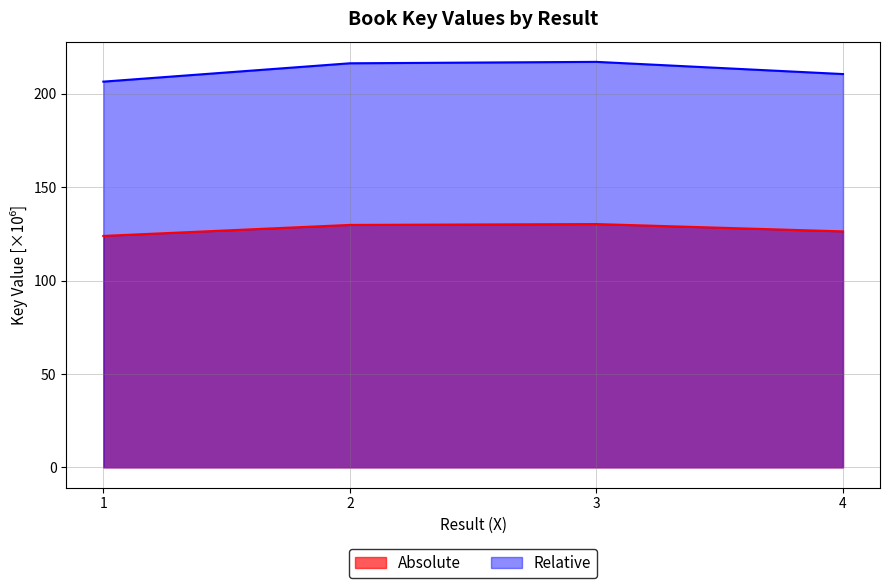

What is the average value of the Relative series?

212.6